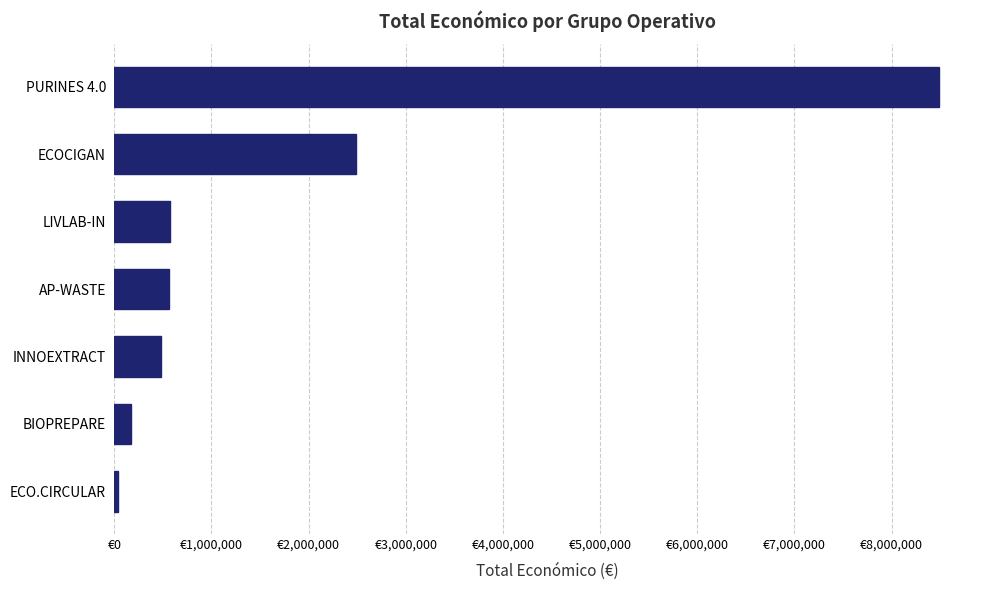

Are the bars horizontal?

Yes